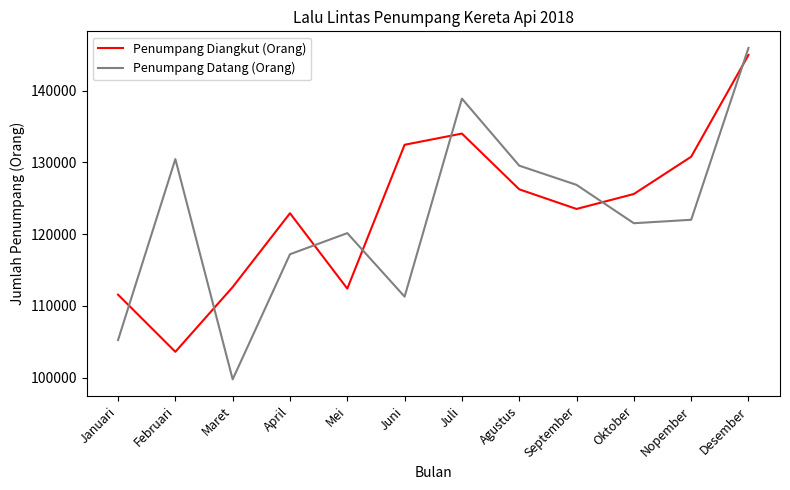

Count the number of categories in the chart.

12